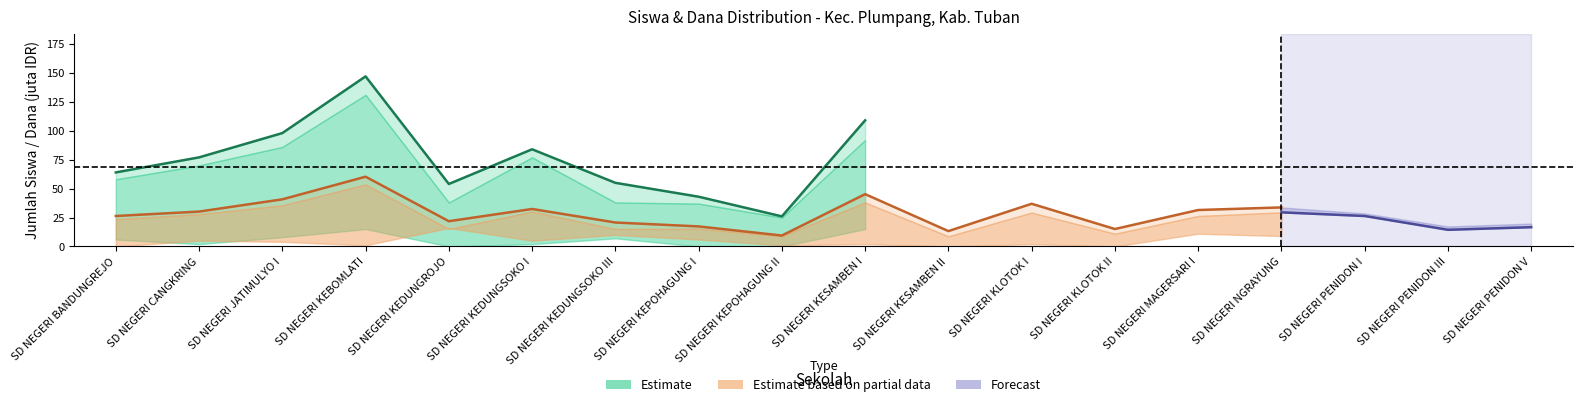

What is the value of the Siswa Disalurkan point at the 8th from the left?

43.0